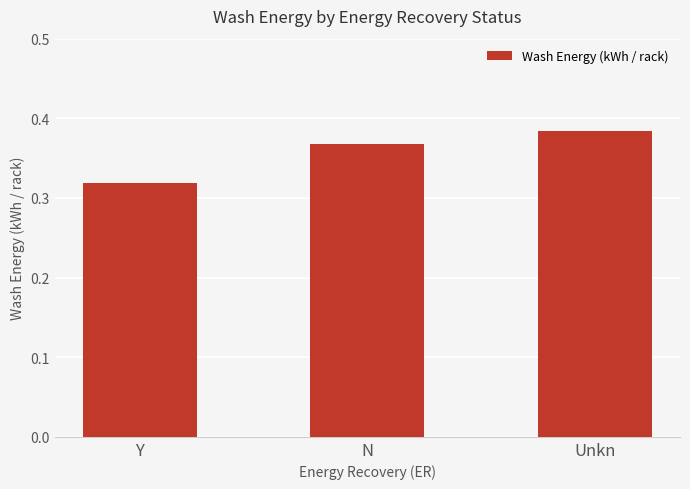

What is the sum of the values at Unkn and N?

0.8